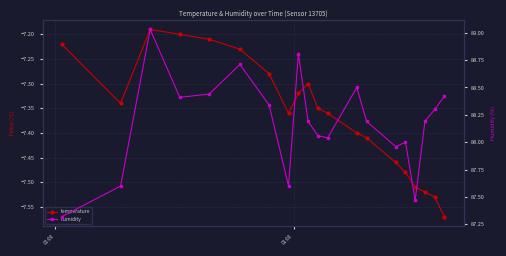

Is it true that humidity equals 122.3 at 13?

False